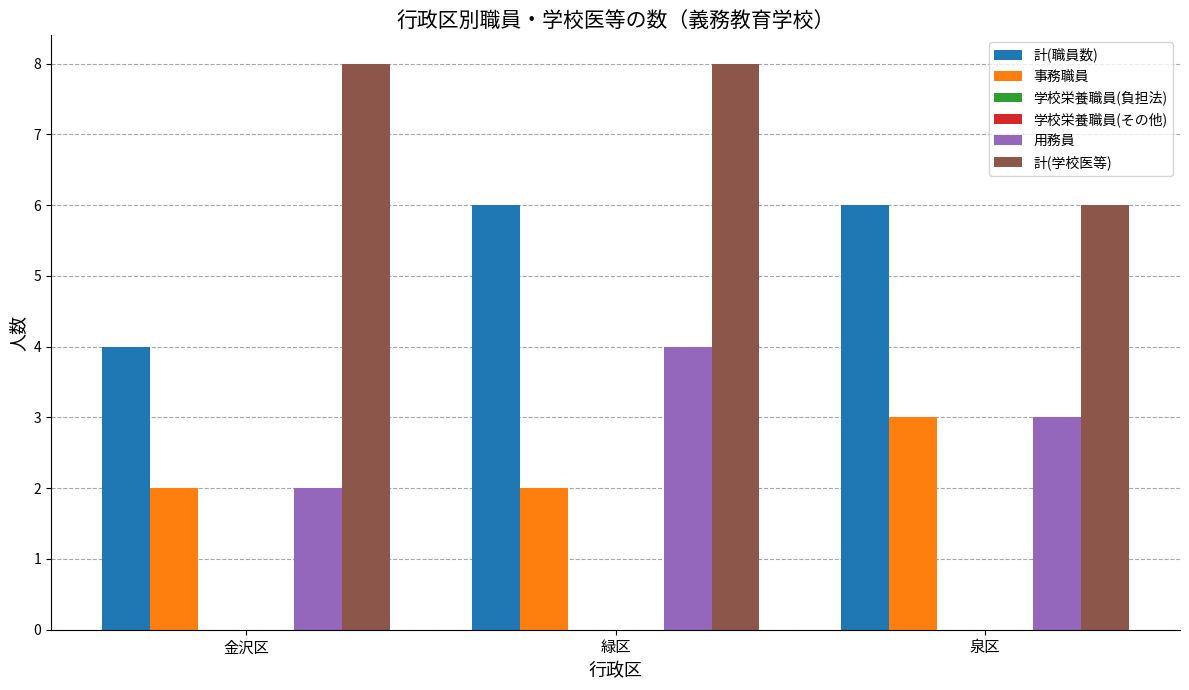

The 用務員 series shows 4 at 緑区. True or false?

True